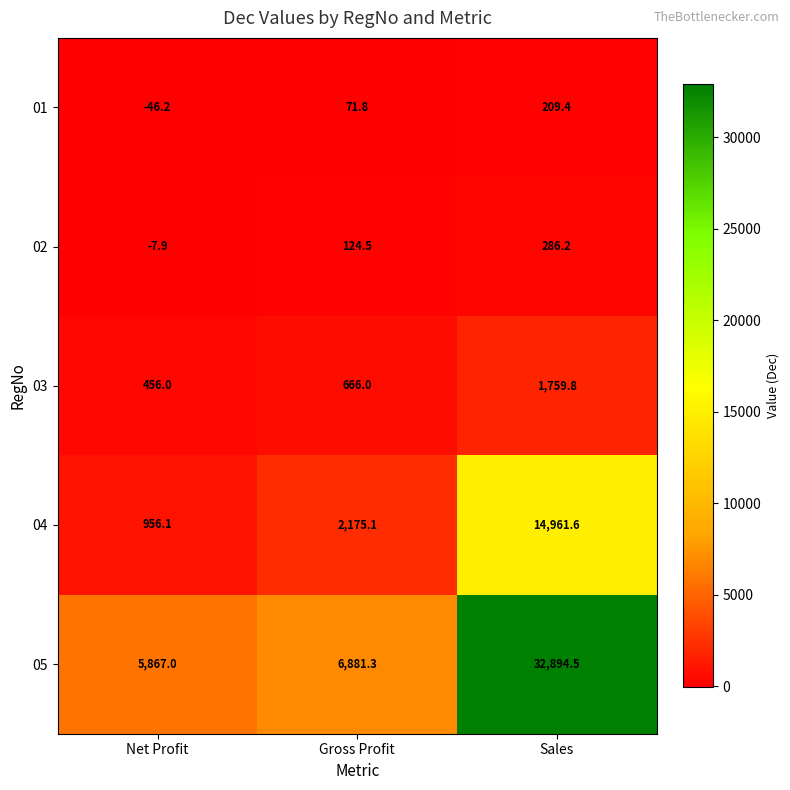

At how many categories does at least one series exceed 11004?

1